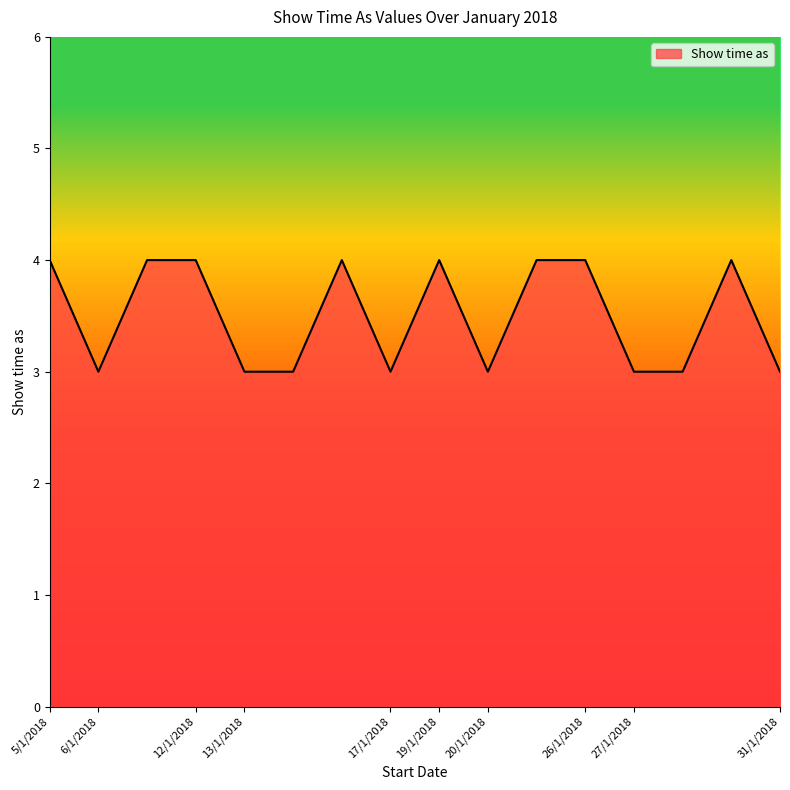

What is the minimum value shown in the chart?

3